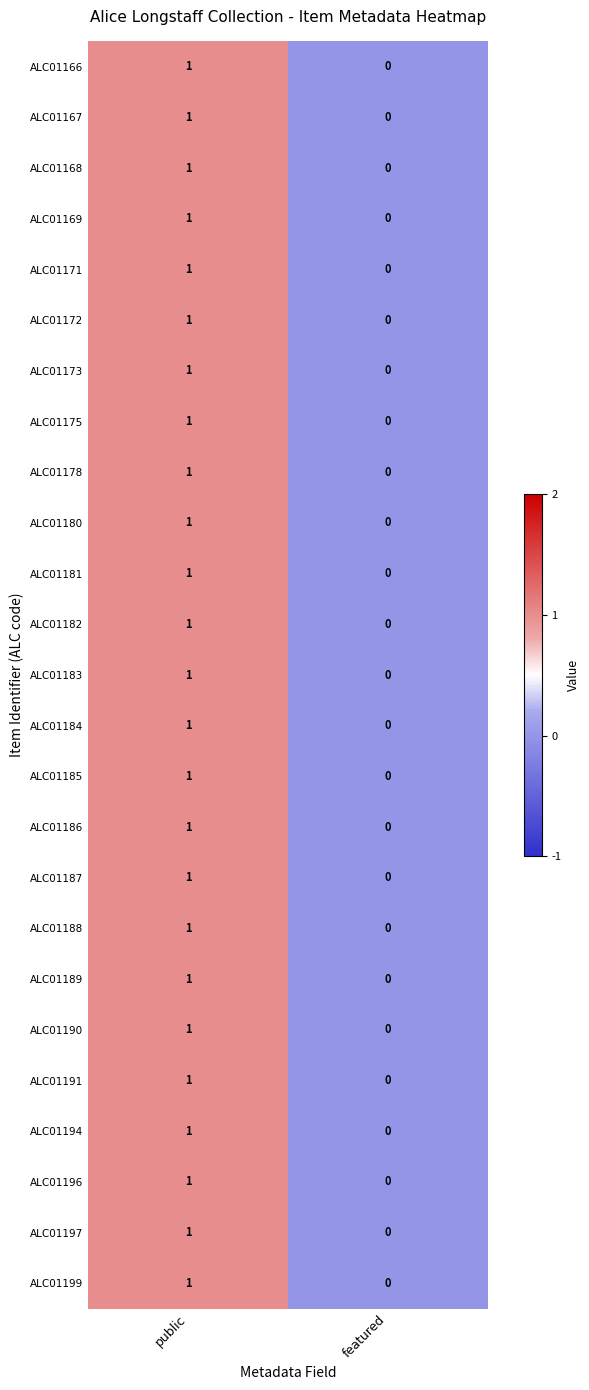

List the labels in order of ALC01178 value, largest first.

public, featured